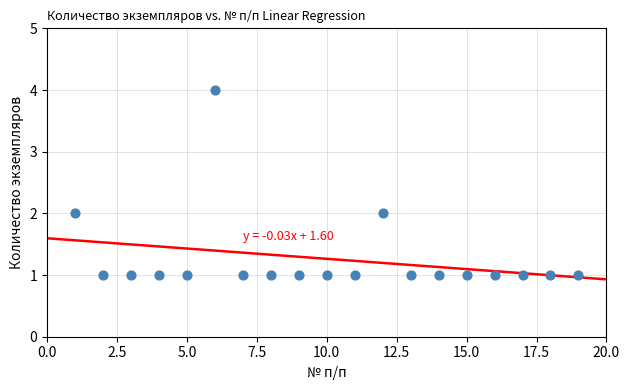

What is the range of Y values (max minus min)?

3